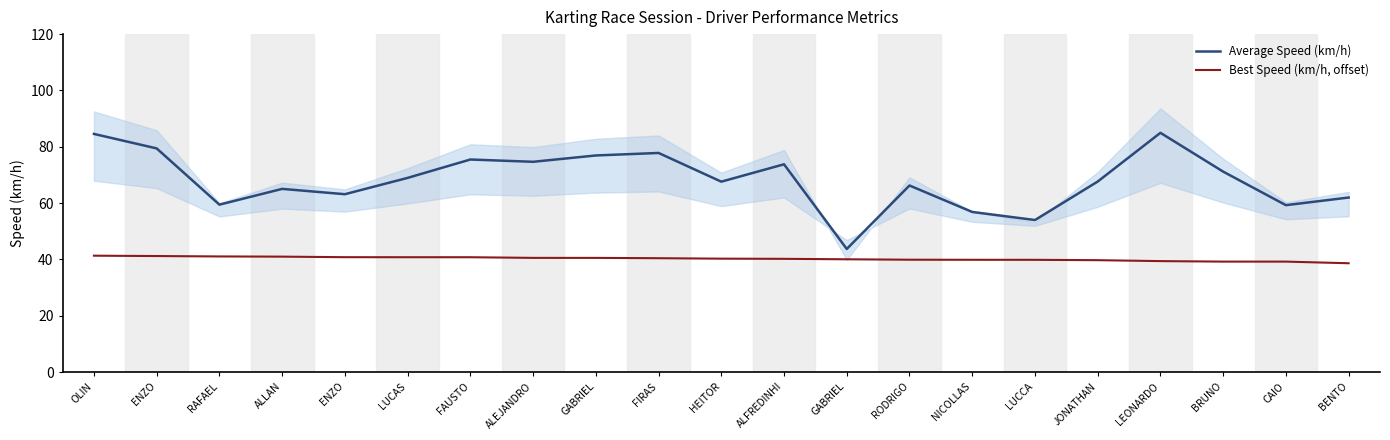

How many lines are shown in the chart?

2